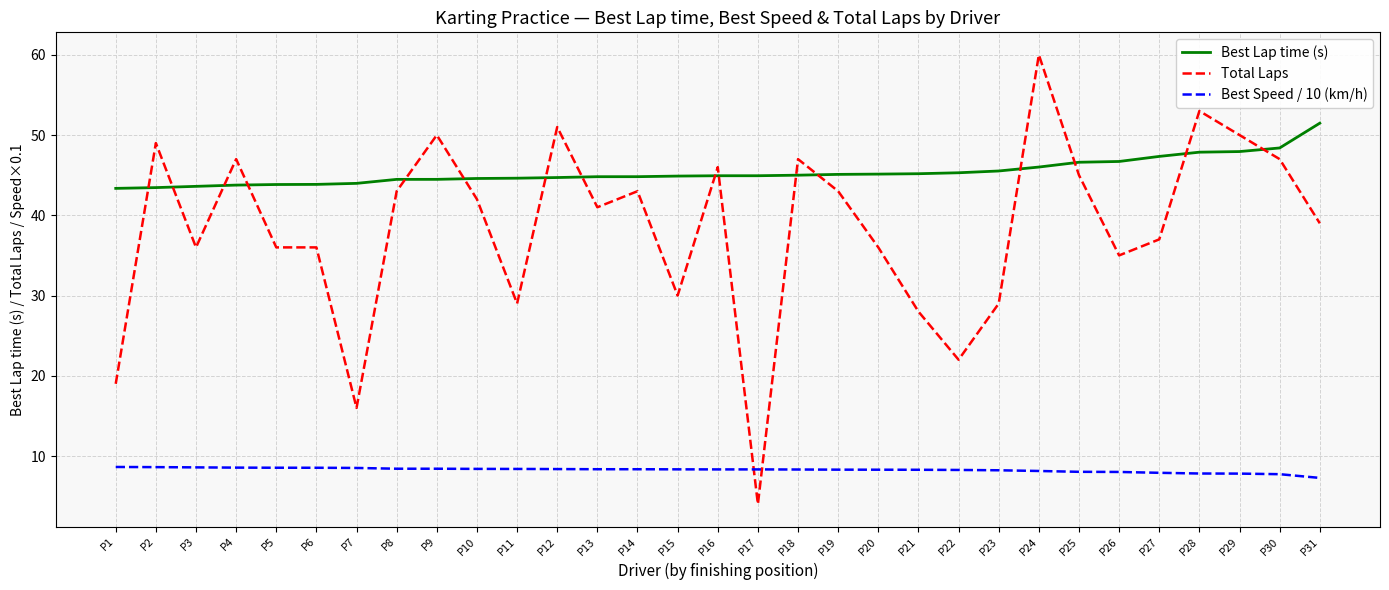

What is the difference between the second highest and minimum values in the Best Lap time (s) series?

5.0